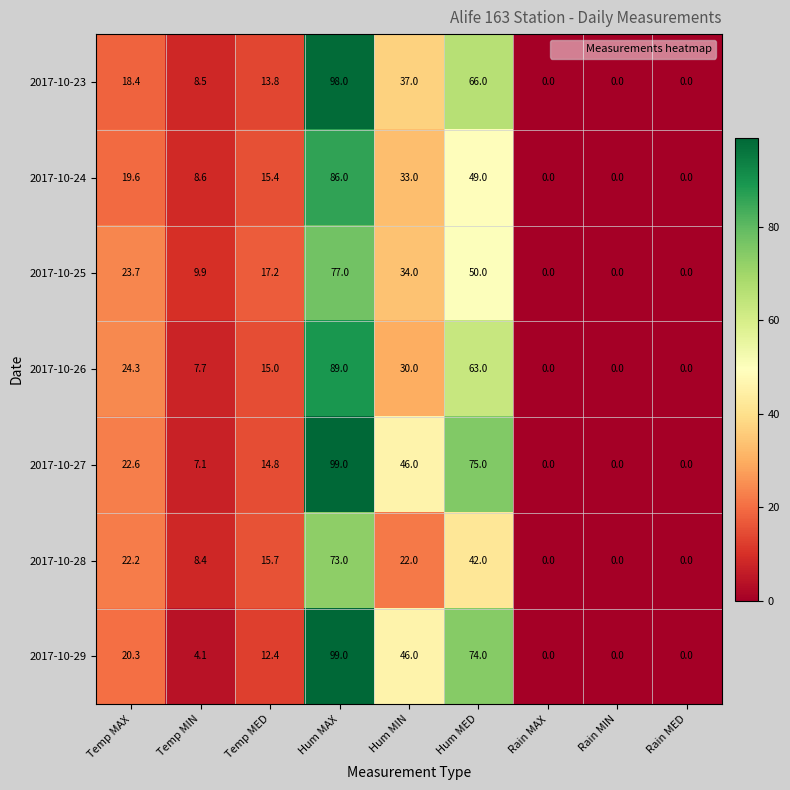

What is the total value across all series at Temp MED?

104.3